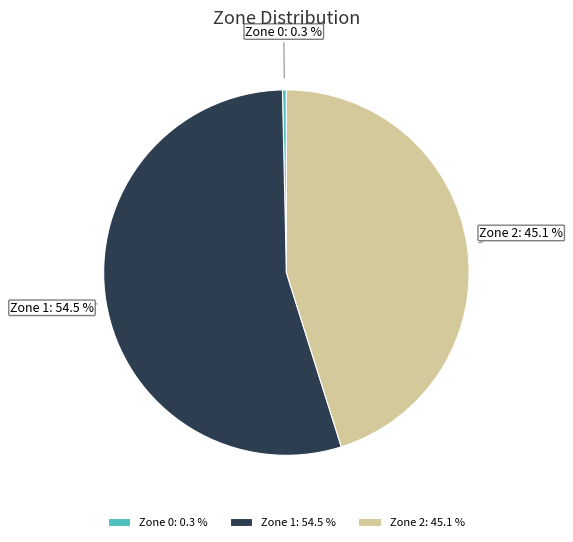

How many segments does this pie chart have?

3